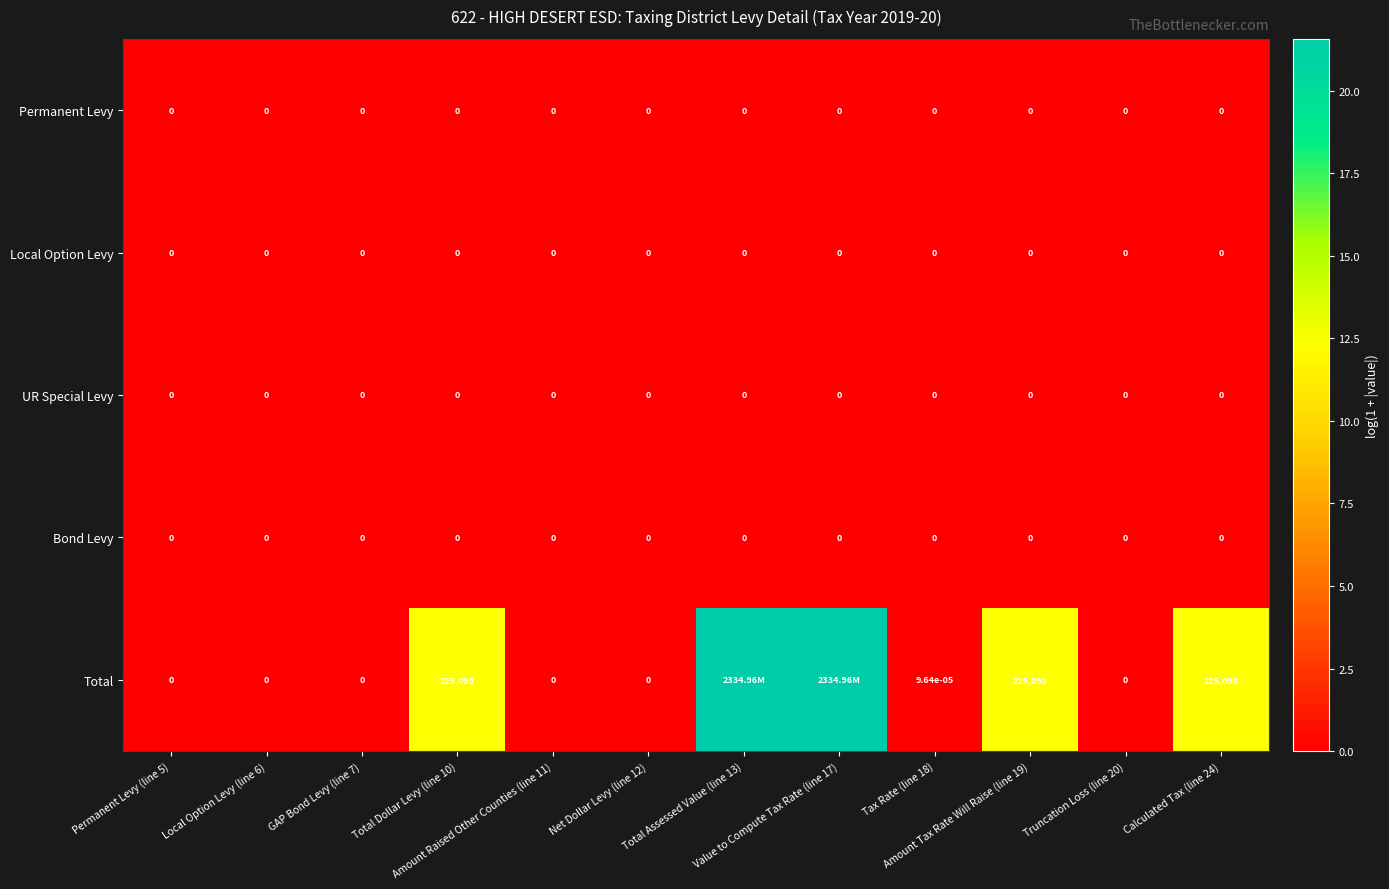

What is the maximum value shown in the chart?

21.6